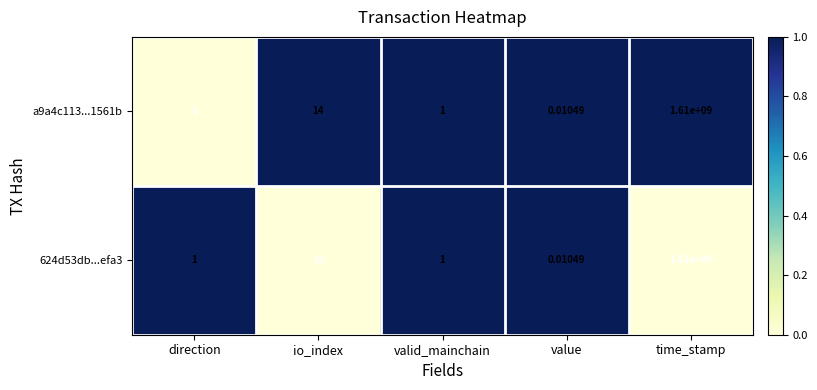

Which series has the largest range (max minus min)?

a9a4c113...1561b